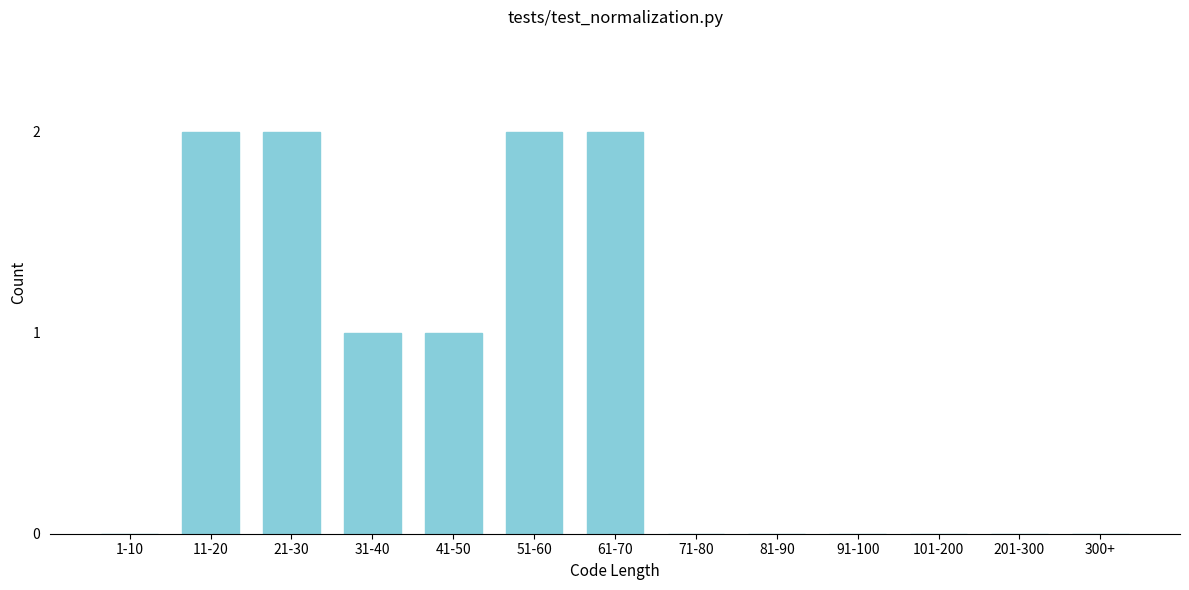

Reading left to right, list all the values displayed in this chart.

1-10=0	11-20=2	21-30=2	31-40=1	41-50=1	51-60=2	61-70=2	71-80=0	81-90=0	91-100=0	101-200=0	201-300=0	300+=0